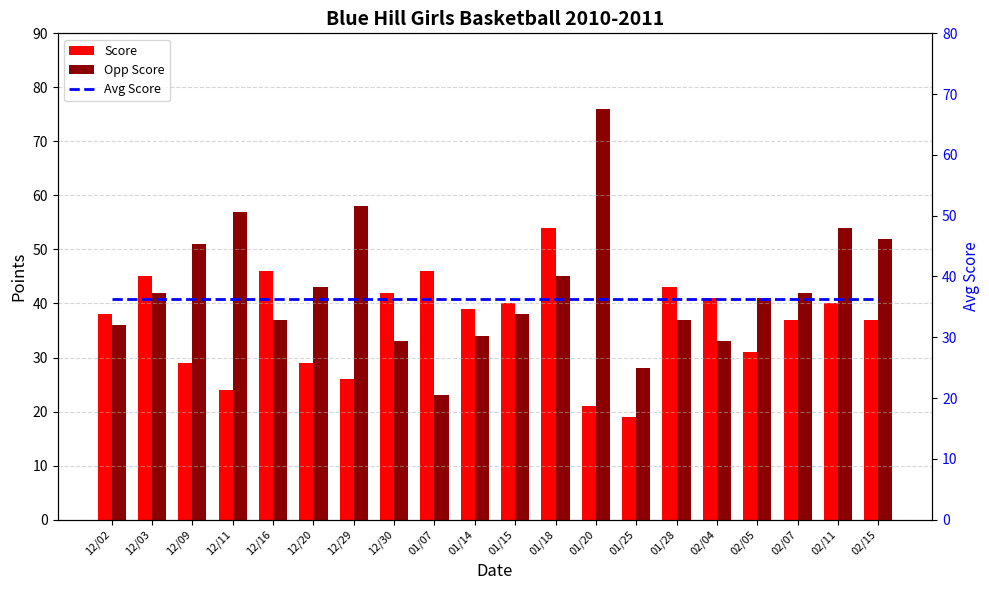

At which category is the sum across all series the highest?

01/18